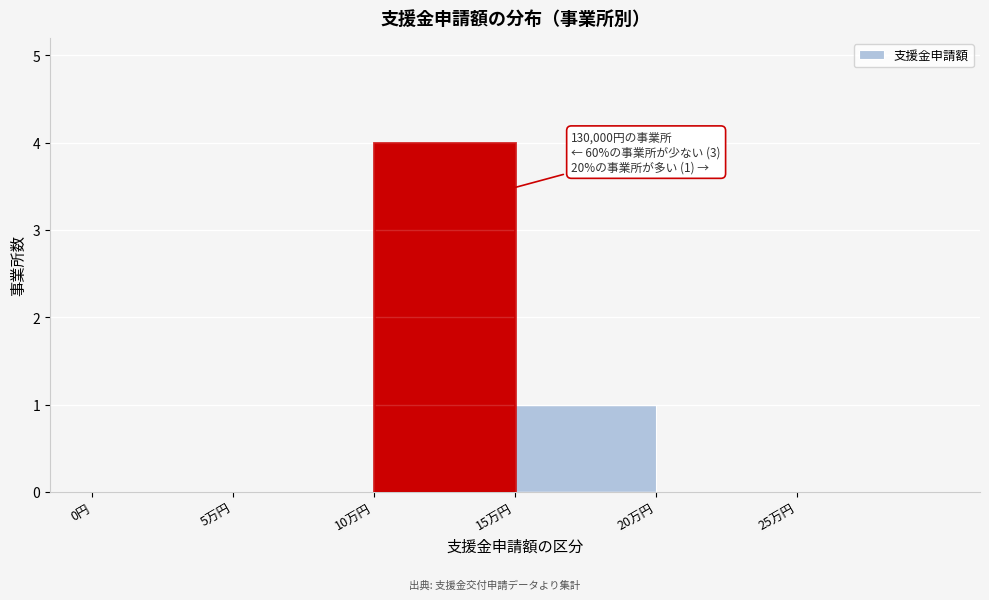

Reading left to right, transcribe all the data shown in this chart.

0円=0	5万円=0	10万円=4	15万円=1	20万円=0	25万円=0